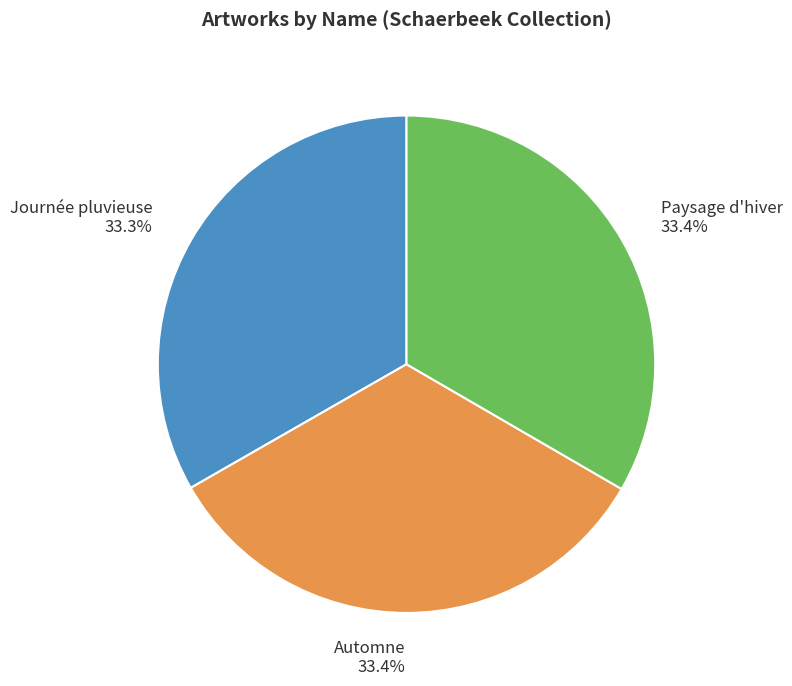

What is the ratio of the value at Automne to the value at Paysage d'hiver?

1.0